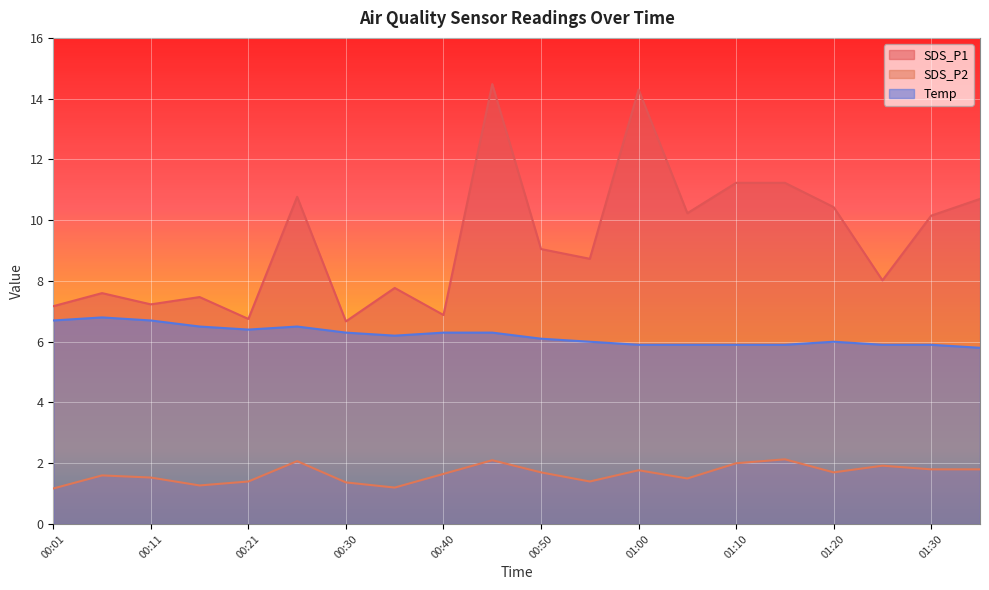

Between 01:05 and 01:20, which series saw the biggest shift?

SDS_P2